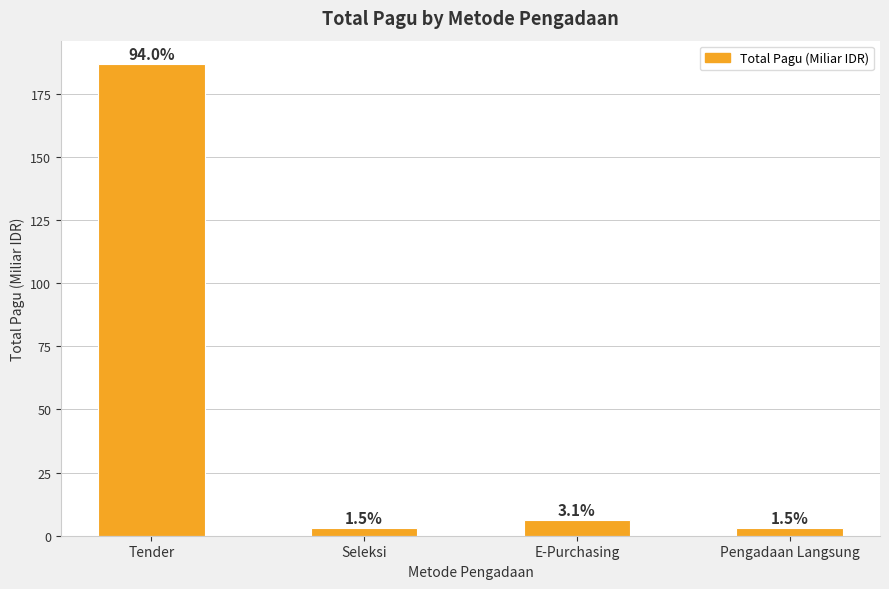

Does the chart contain any negative values?

No